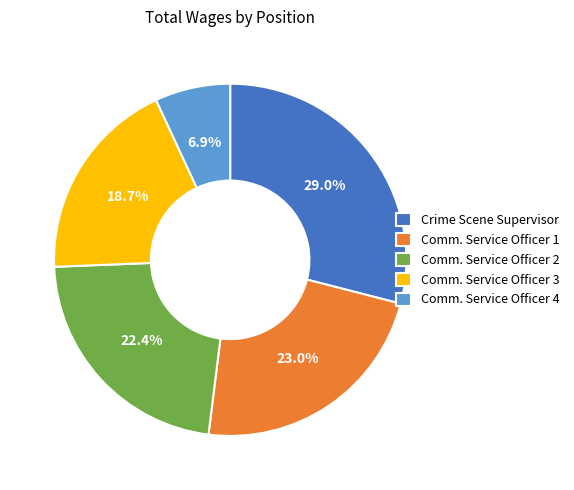

Rank the categories by value from lowest to highest.

Comm. Service Officer 4, Comm. Service Officer 3, Comm. Service Officer 2, Comm. Service Officer 1, Crime Scene Supervisor